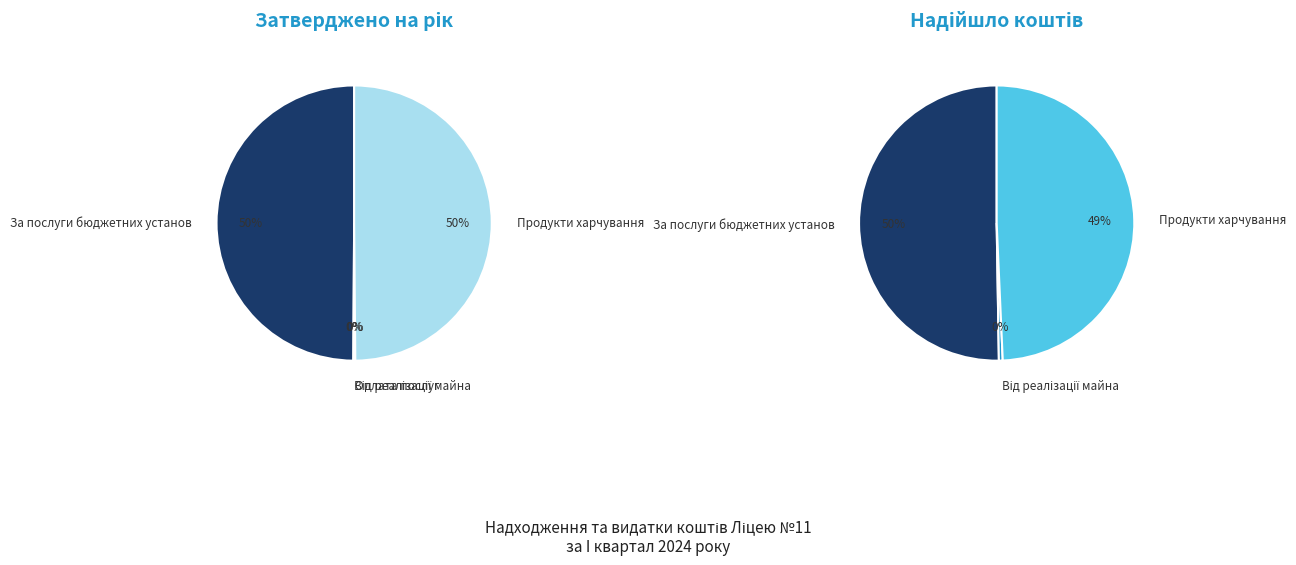

Count the number of slices in the pie.

6